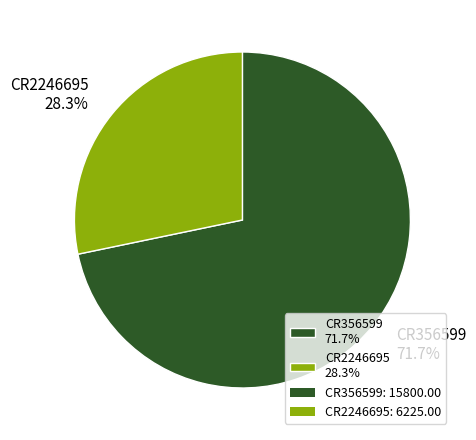

To the nearest percent, what is the difference between the CR2246695 and CR356599 slice percentages?

43%